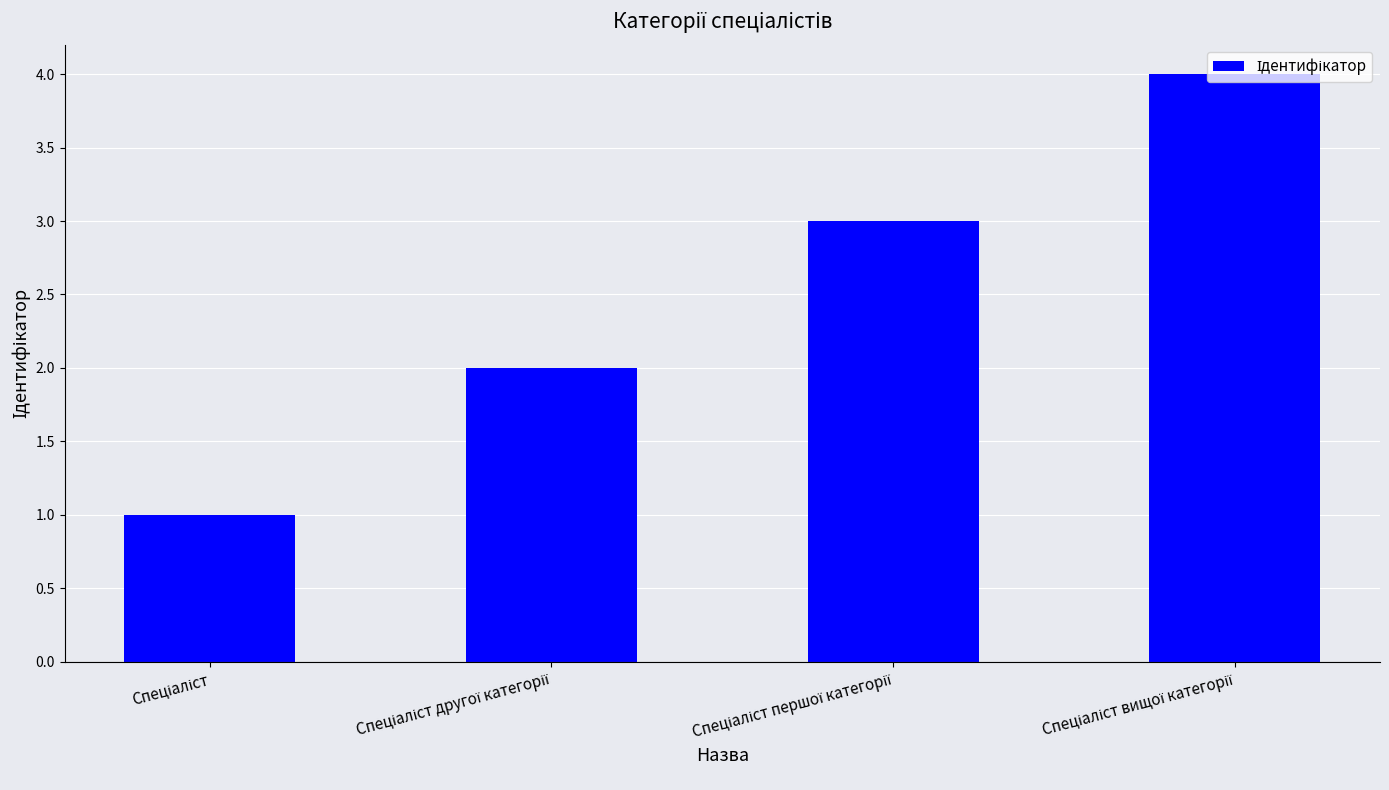

What is the value of the 2nd bar from the left?

2